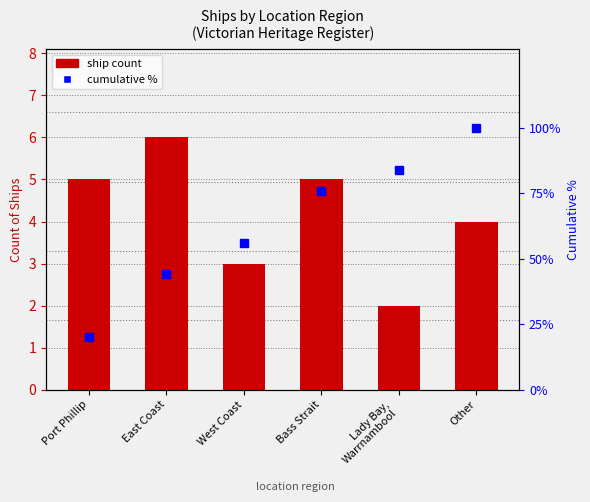

At which label does ship count reach its peak?

East Coast